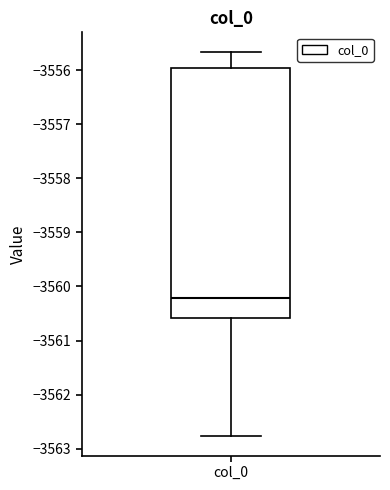

Read this box plot against the y-axis: the position of the median line, the range covered by the box, and the ends of both whiskers. The values are not printed on the chart, so give them approximately, as read against the axis.

median -3560.2, box -3560.6 to -3556.0, whiskers -3562.8 to -3555.7